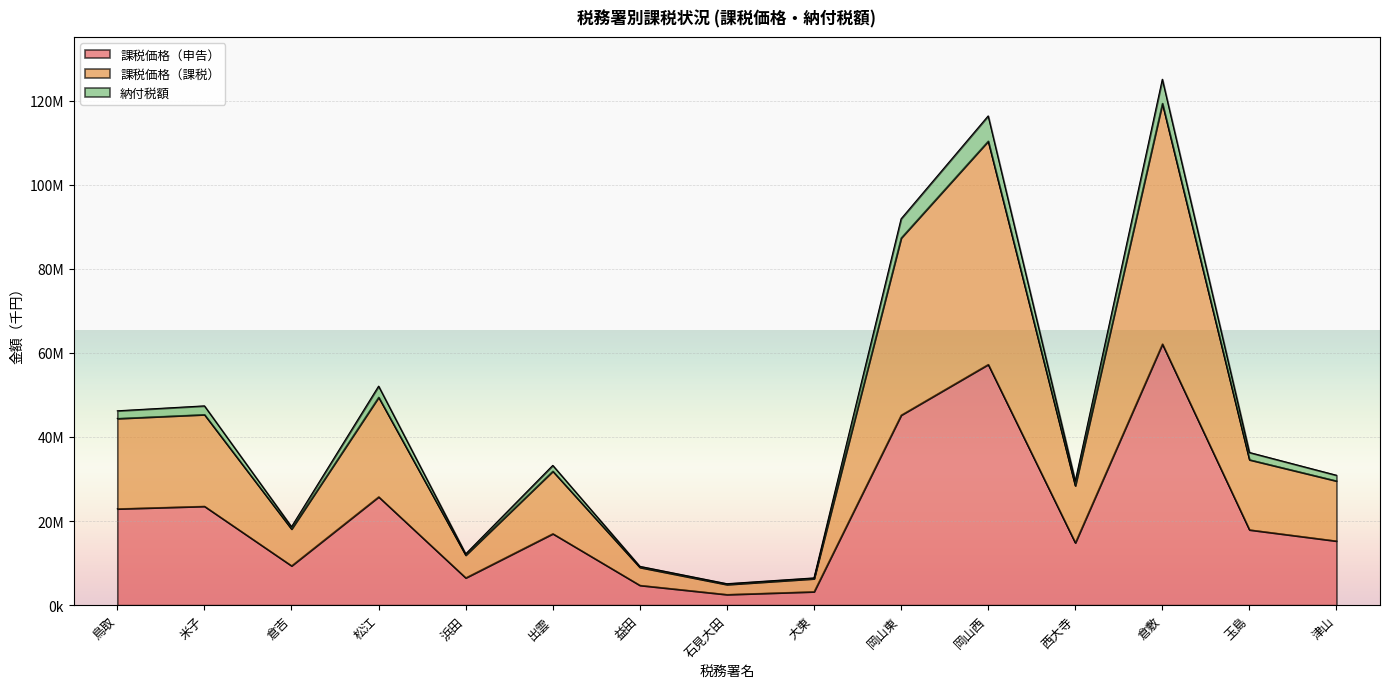

What is the minimum value for 納付税額?

5106241